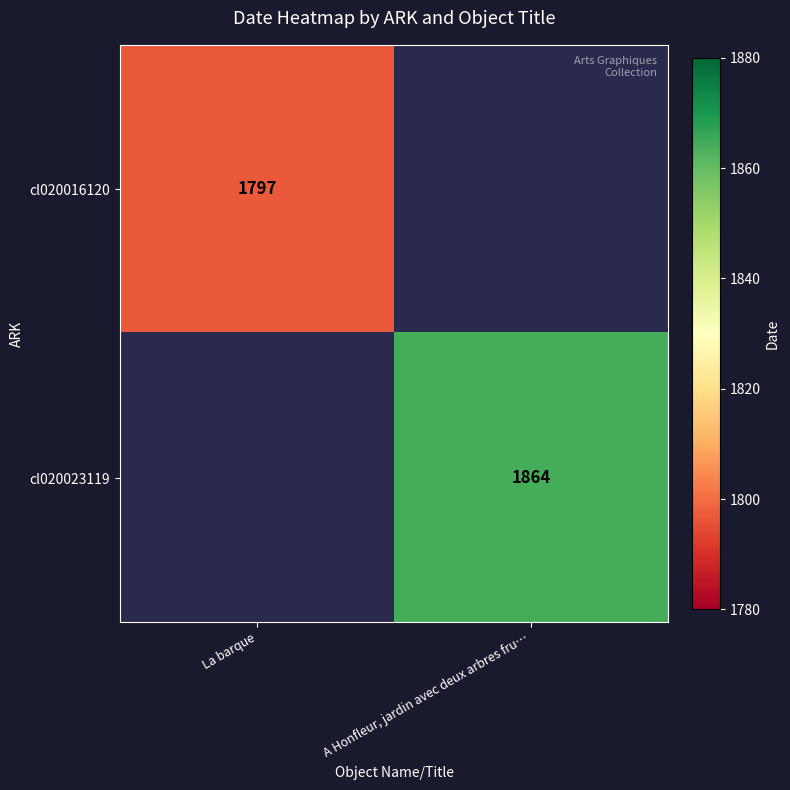

The cl020023119 series shows 3254 at A Honfleur, jardin avec deux arbres fru…. True or false?

False